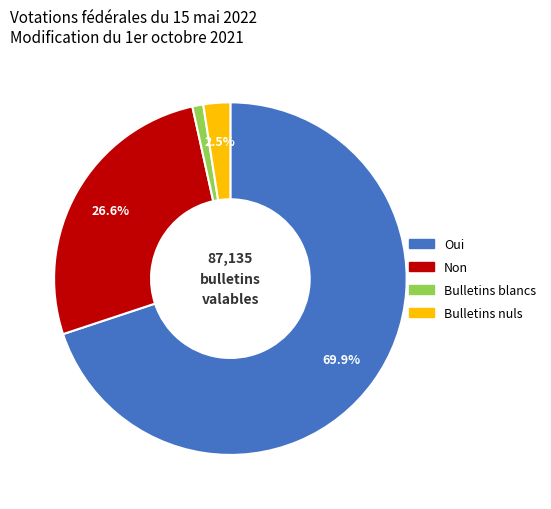

Does any single category account for the majority?

Yes